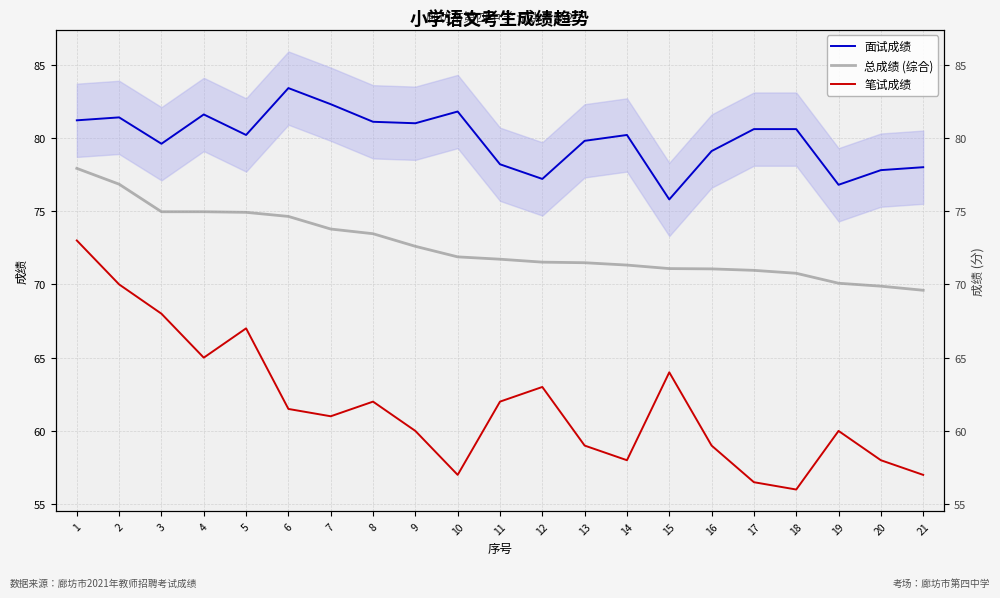

The 总成绩 (综合) series shows 96.3 at 11. True or false?

False